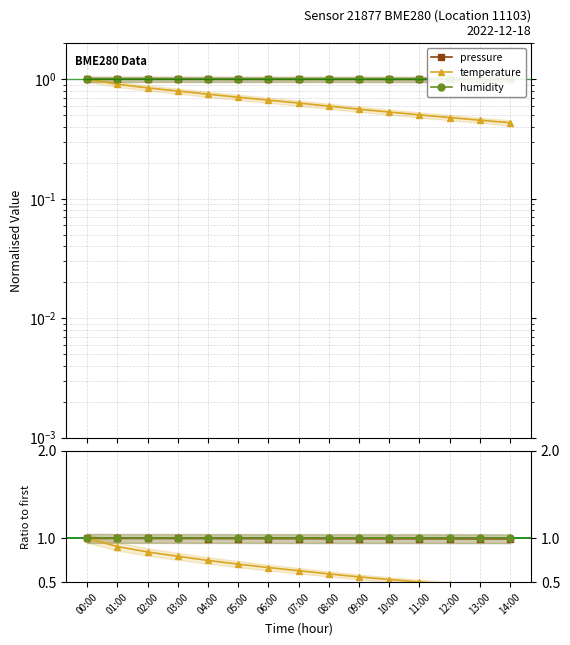

Reading left to right, extract all data points from this chart.

pressure: 00:00=1.0	01:00=1.0	02:00=1.0	03:00=1.0	04:00=1.0	05:00=1.0	06:00=1.0	07:00=1.0	08:00=1.0	09:00=1.0	10:00=1.0	11:00=1.0	12:00=1.0	13:00=1.0	14:00=1.0
temperature: 00:00=1.0	01:00=0.9	02:00=0.8	03:00=0.8	04:00=0.7	05:00=0.7	06:00=0.7	07:00=0.6	08:00=0.6	09:00=0.6	10:00=0.5	11:00=0.5	12:00=0.5	13:00=0.5	14:00=0.4
humidity: 00:00=1.0	01:00=1.0	02:00=1.0	03:00=1.0	04:00=1.0	05:00=1.0	06:00=1.0	07:00=1.0	08:00=1.0	09:00=1.0	10:00=1.0	11:00=1.0	12:00=1.0	13:00=1.0	14:00=1.0